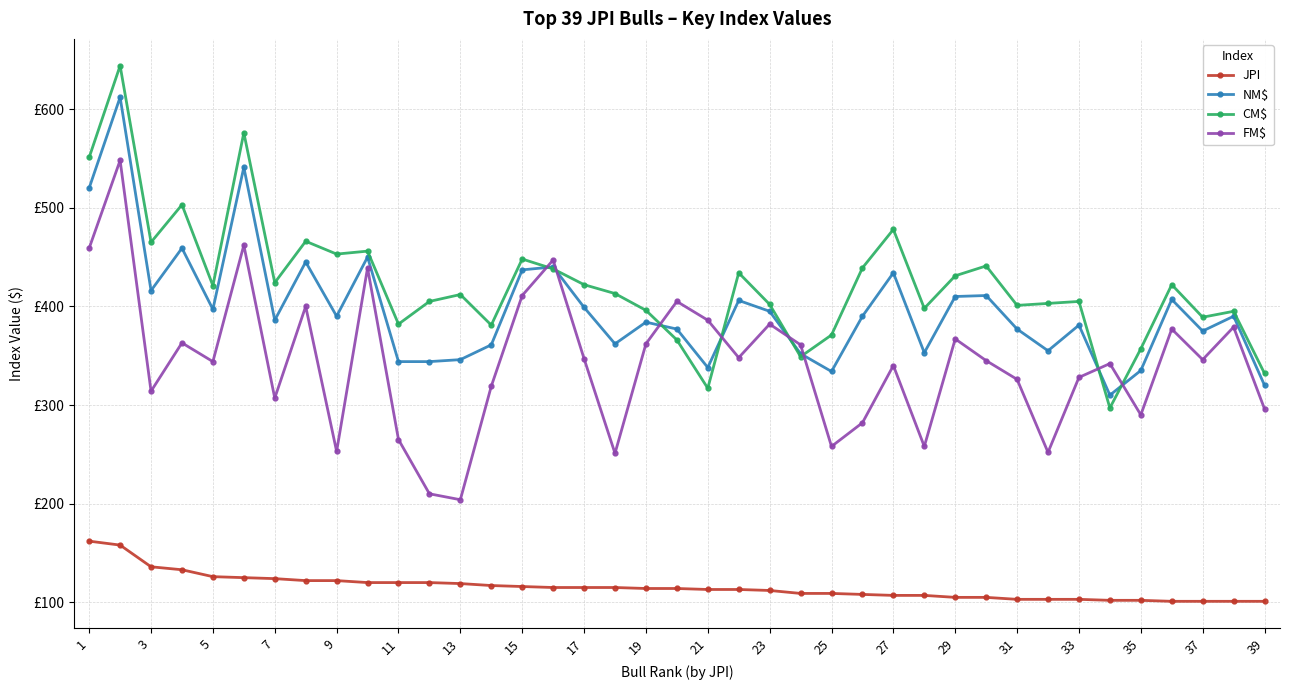

How many interior local peaks does the FM$ series have?

13